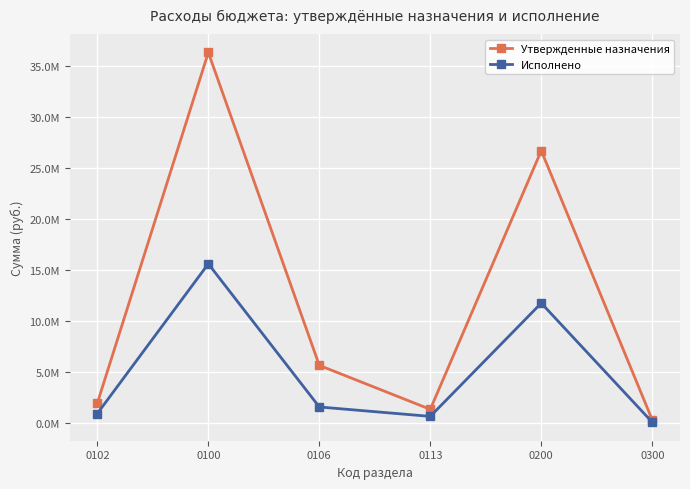

How many interior local valleys does the Исполнено series have?

1